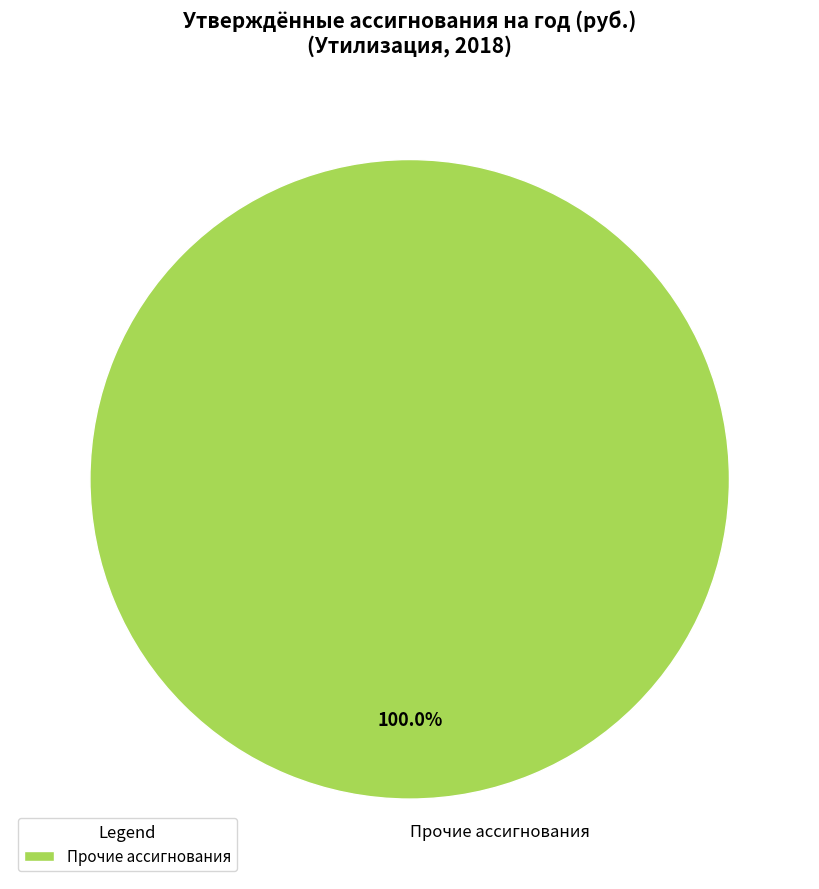

Is there a majority slice in this chart?

Yes